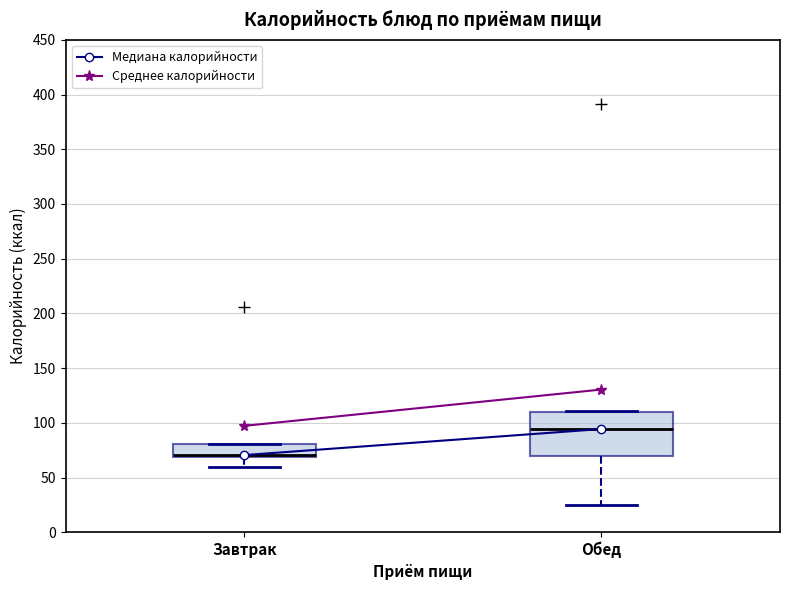

Reading left to right, transcribe this box plot: for each box, give where its median line is, the range the box spans, and where its two whiskers end, as read against the y-axis. The values are not printed on the chart, so give them approximately, as read against the axis.

Завтрак: median 70 (drawn on the box's lower edge), box 70 to 80, whiskers 60 to 80
Обед: median 95, box 70 to 110, whiskers 25 to 110